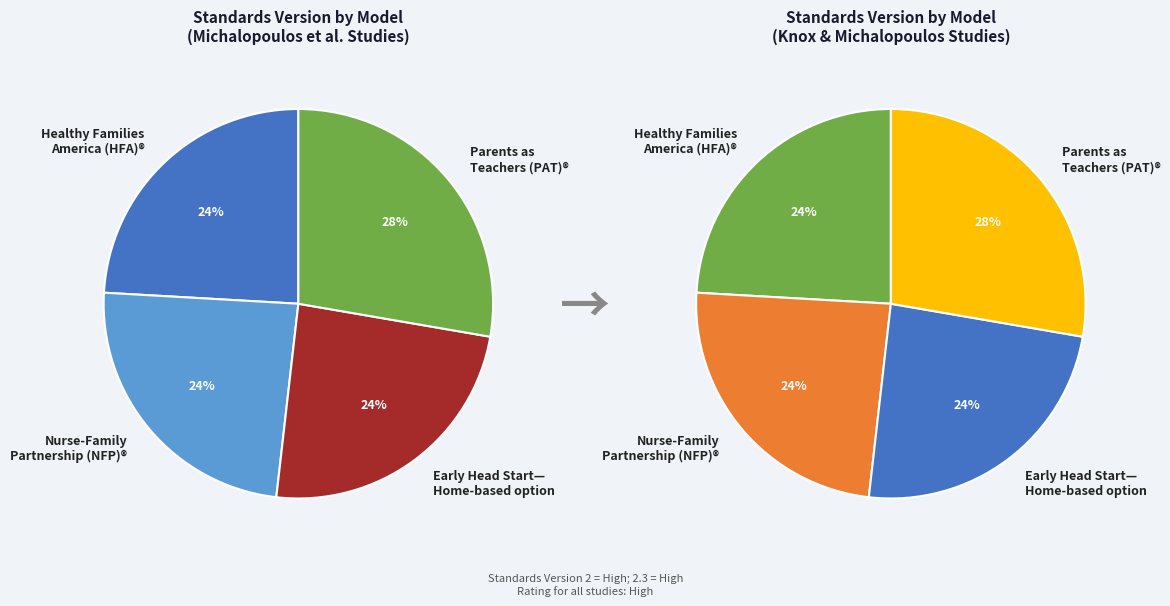

The Nurse-Family Partnership (NFP)® slice represents 24% of the pie. True or false?

True